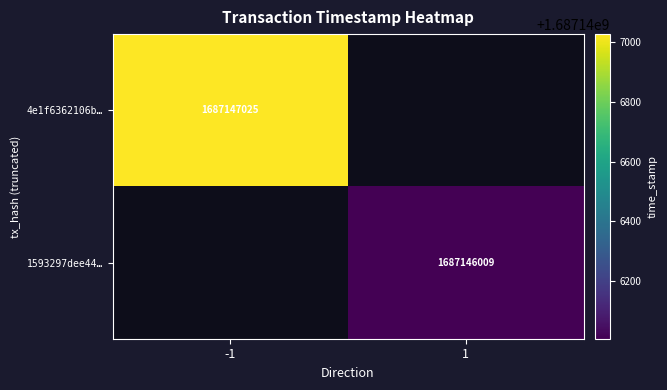

Is the value of 1593297dee44b72200c8cfc3a573c9d61f86143 at direction greater than the value of 4e1f6362106b5e99b68a6f917093aad2818f33e at time_stamp?

No